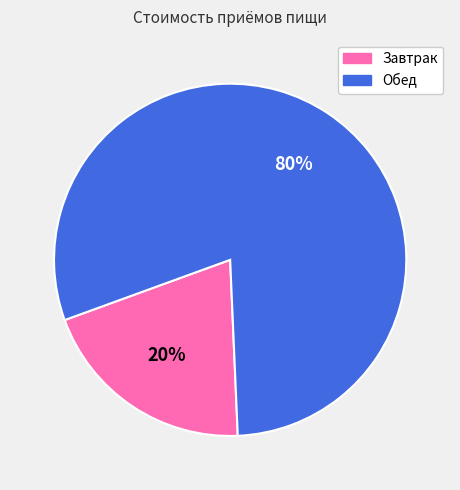

To the nearest percent, what is the difference between the Обед and Завтрак slice percentages?

60%